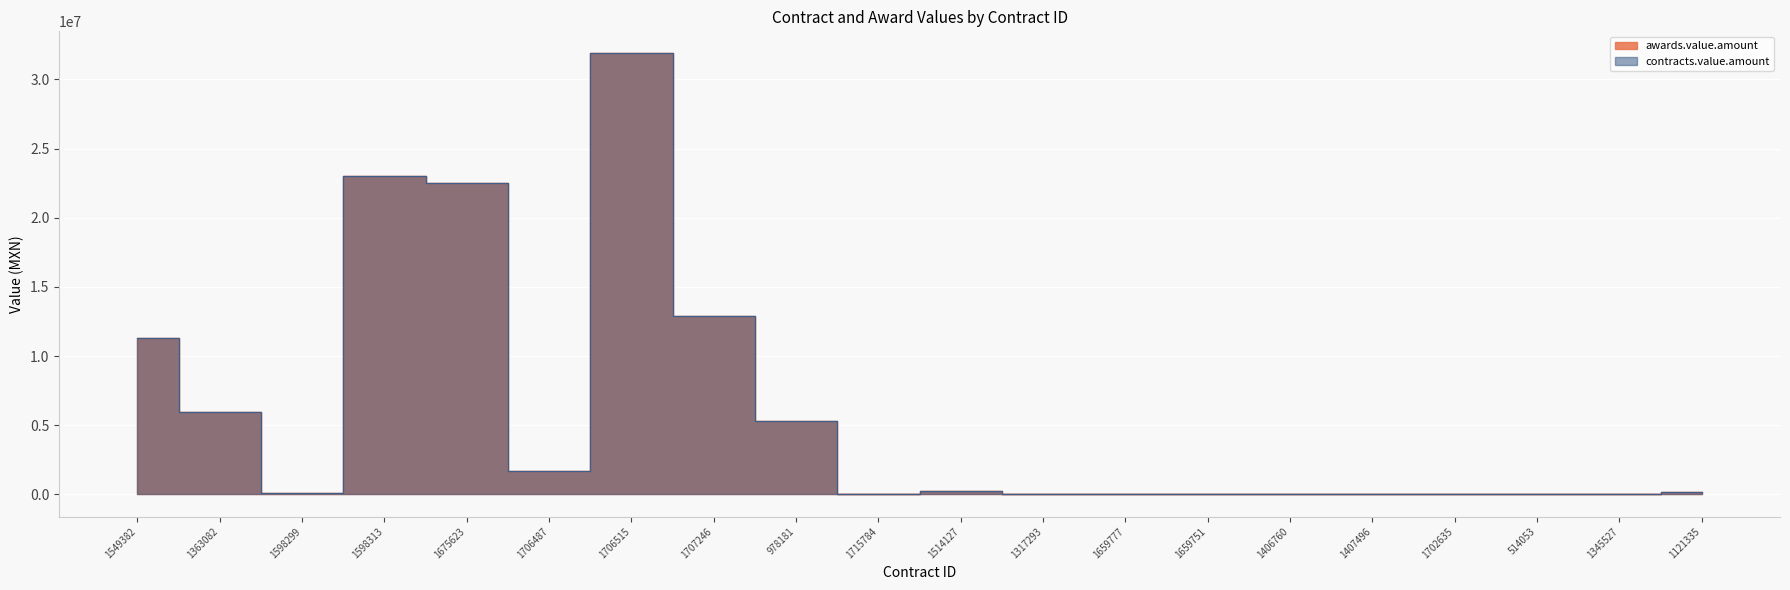

How many data points in awards.value.amount are above 165000?

9